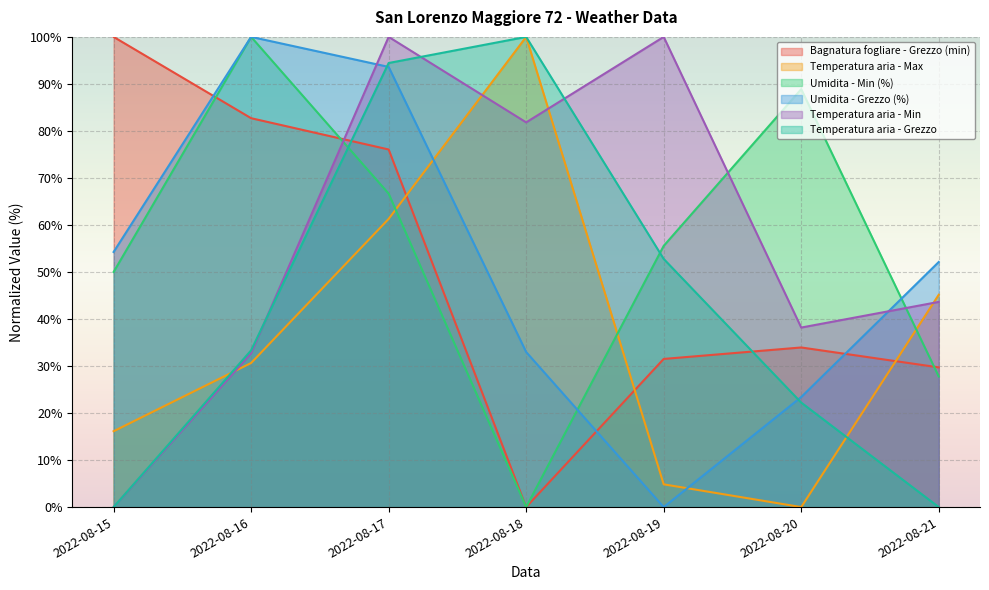

How many data points in Temperatura aria - Grezzo are less than 33?

3